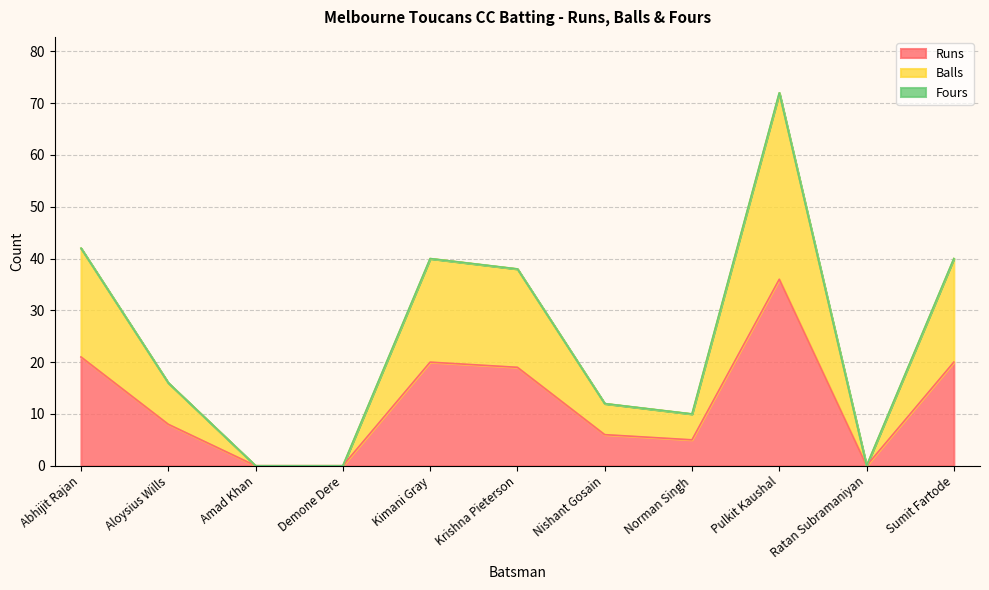

True or false: Balls and Runs intersect in this chart.

False